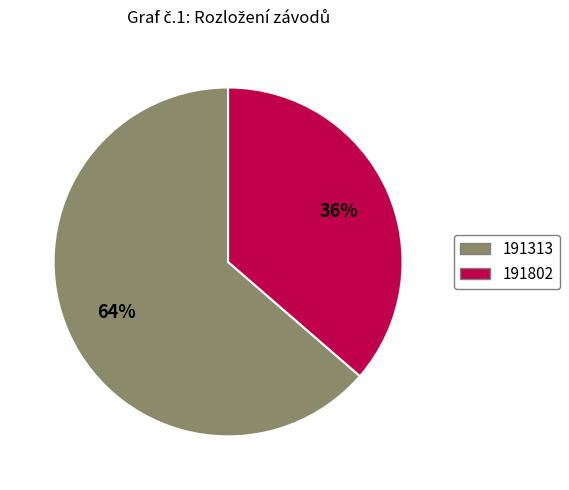

Does 191313 represent more than half of the total?

Yes